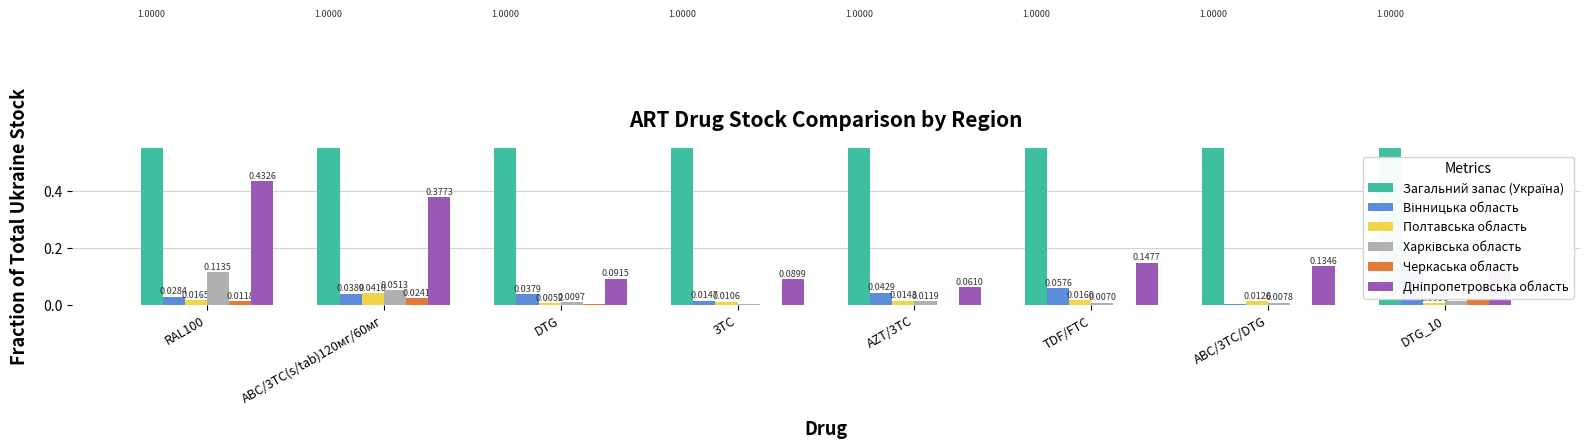

Reading left to right, what are all the values shown in this chart?

Загальний запас (Україна): 1.0	1.0	1.0	1.0	1.0	1.0	1.0	1.0
Вінницька область: 0.0	0.0	0.0	0.0	0.0	0.1	0.0	0.1
Полтавська область: 0.0	0.0	0.0	0.0	0.0	0.0	0.0	0.0
Харківська область: 0.1	0.1	0.0	0.0	0.0	0.0	0.0	0.0
Черкаська область: 0.0	0.0	0.0	0.0	0.0	0.0	0.0	0.0
Дніпропетровська область: 0.4	0.4	0.1	0.1	0.1	0.1	0.1	0.1